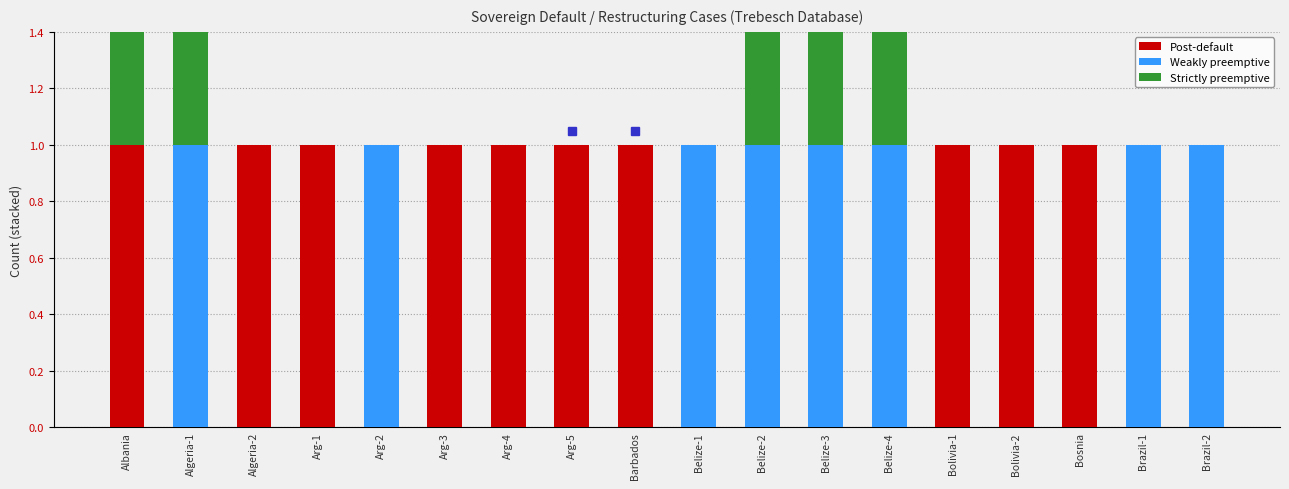

List the series in order of their overall mean, highest first.

Post-default, Weakly preemptive, Strictly preemptive